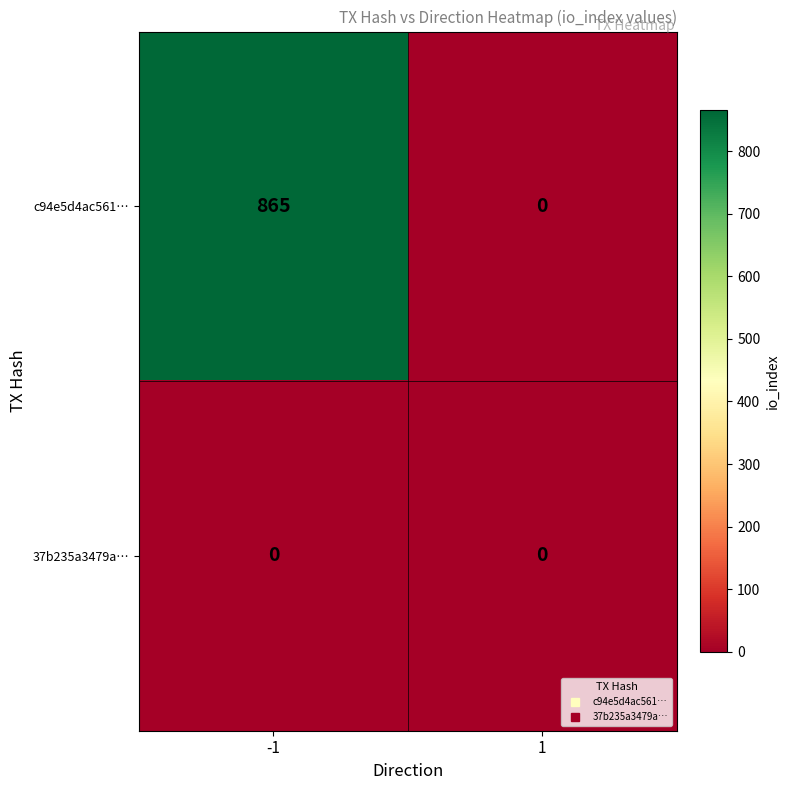

How many data points does each series have?

2